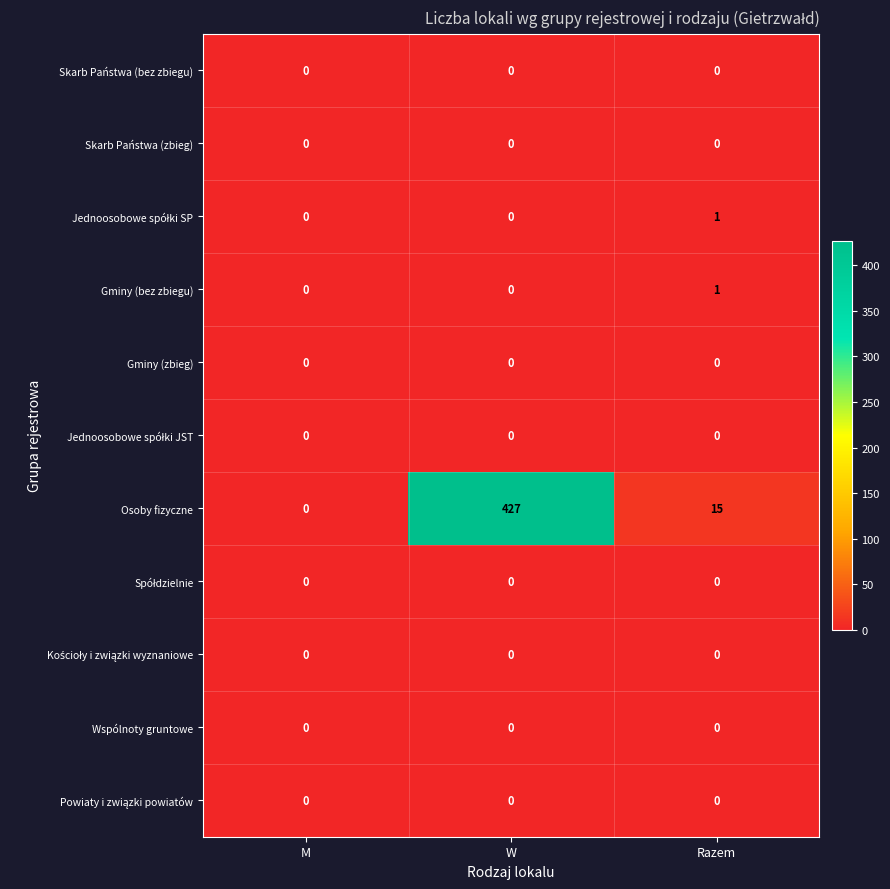

Which series has the largest total across all categories?

Osoby fizyczne